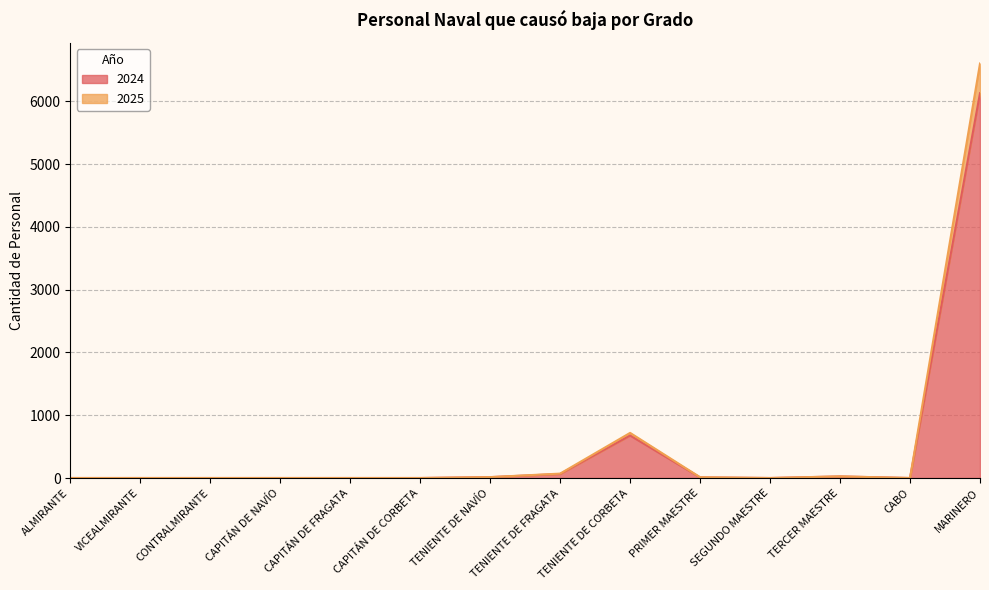

How many interior local peaks does the 2024 series have?

2